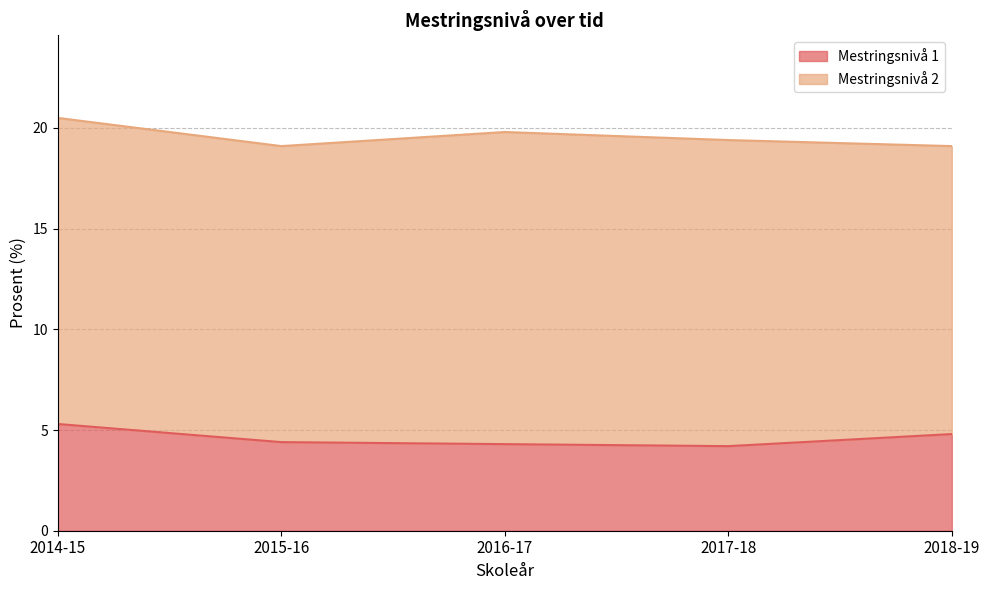

List the labels in order of value, smallest first.

2017-18, 2016-17, 2015-16, 2018-19, 2014-15